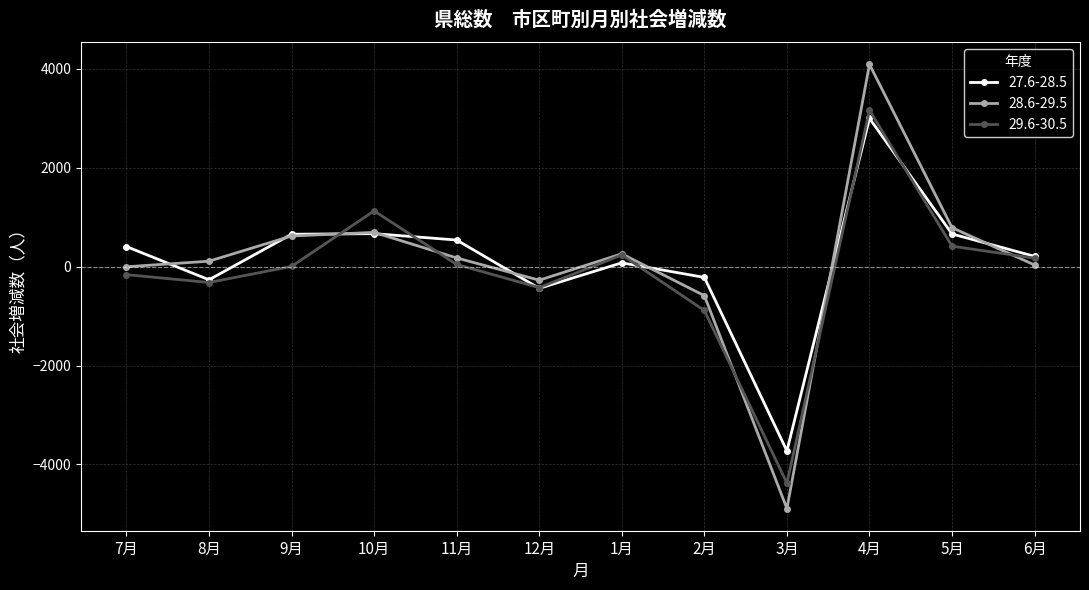

List the series in order of their peak value, lowest first.

27.6-28.5, 29.6-30.5, 28.6-29.5